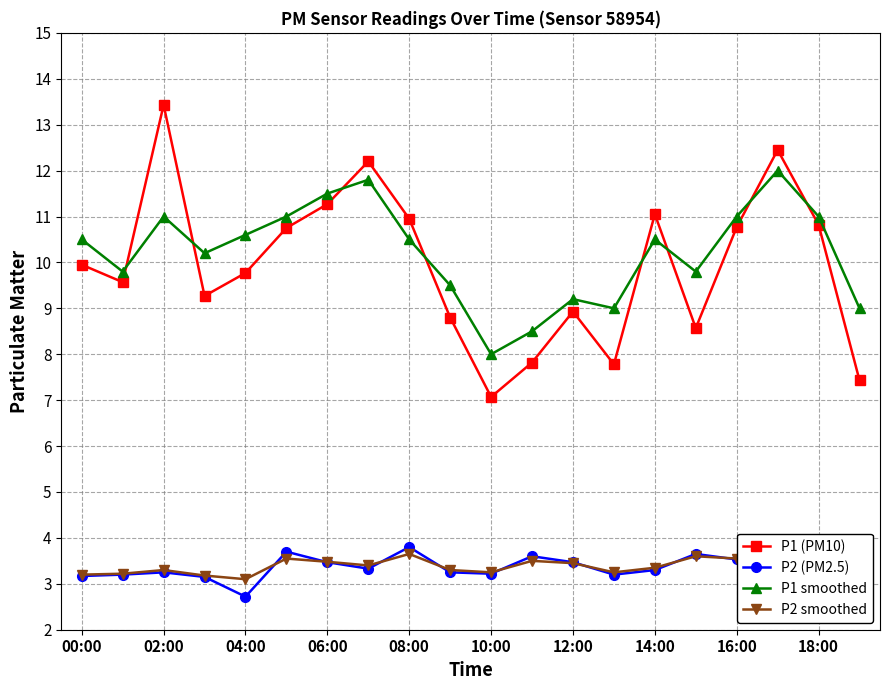

What is the lowest value of the P1 smoothed series?

8.0